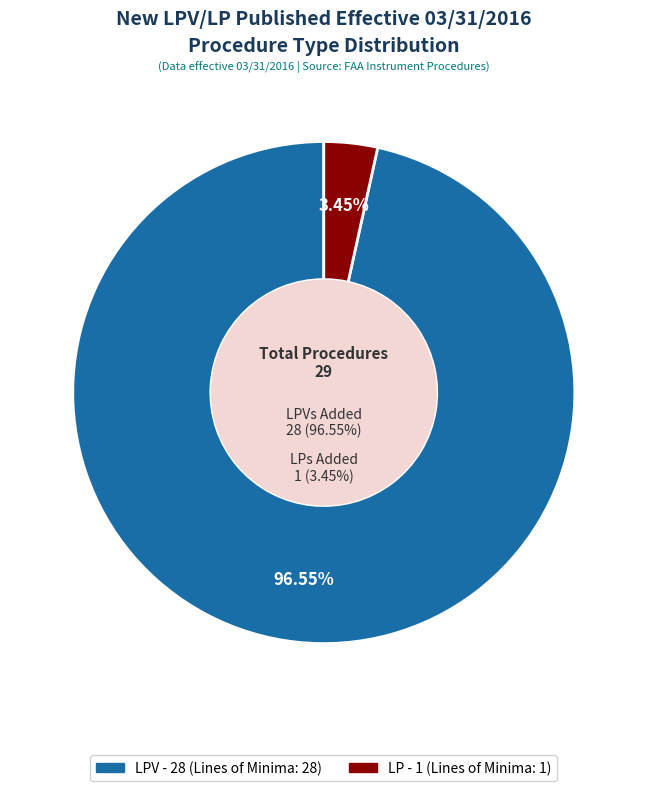

What is the largest slice in the pie chart?

LPV